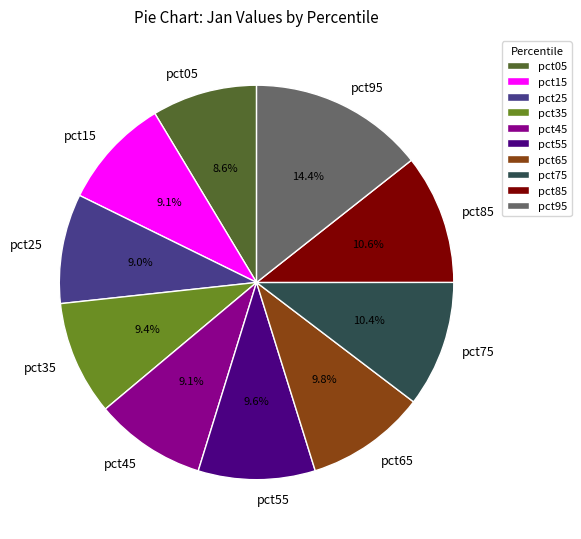

How many slices are in this pie chart?

10